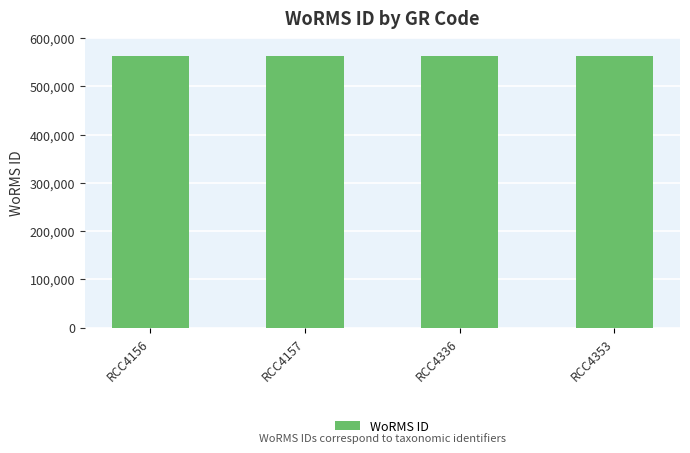

What is the sum of all values?

2250322